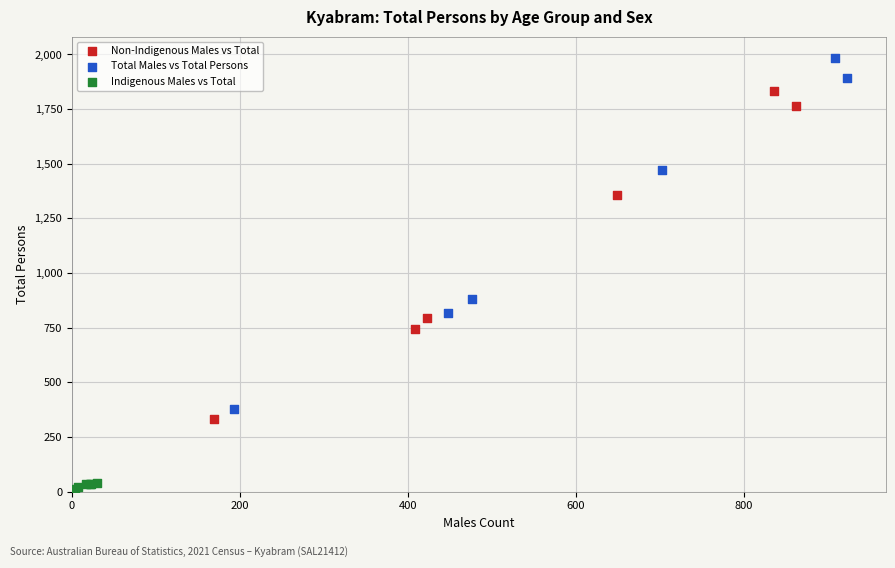

What are all the series names shown in the legend?

Non-Indigenous Males vs Total, Total Males vs Total Persons, Indigenous Males vs Total